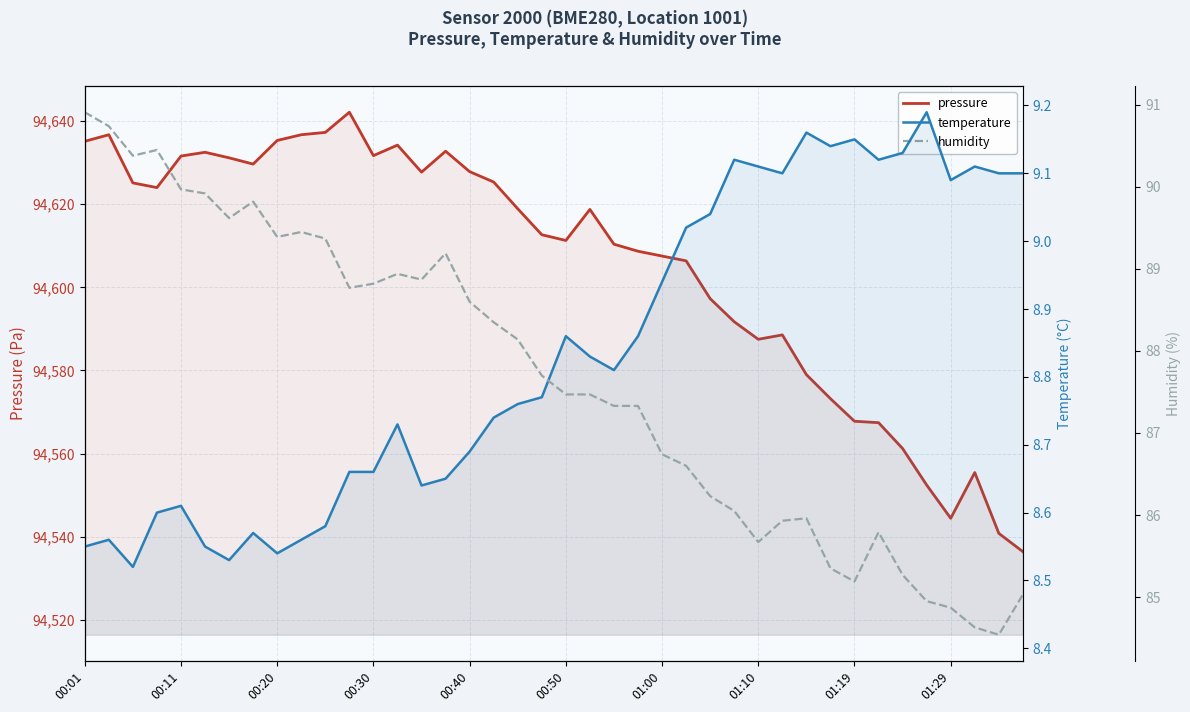

What is the average value of the humidity series?

87.6